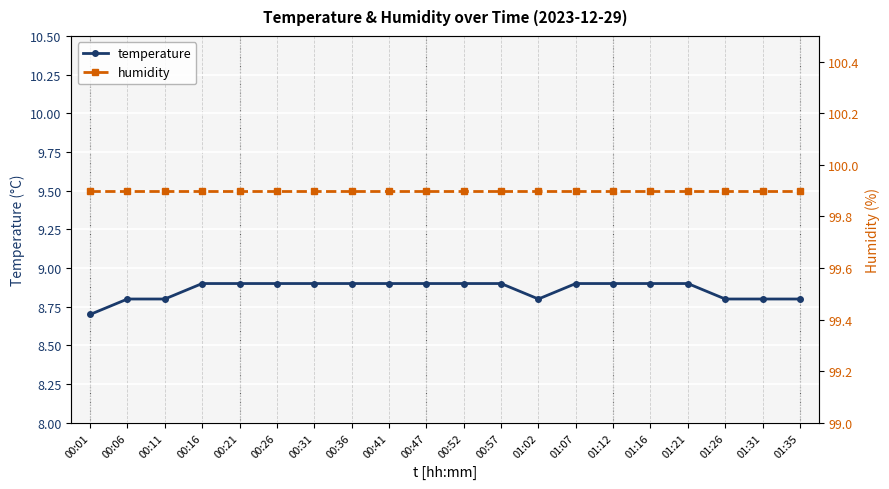

True or false: temperature and humidity intersect in this chart.

False